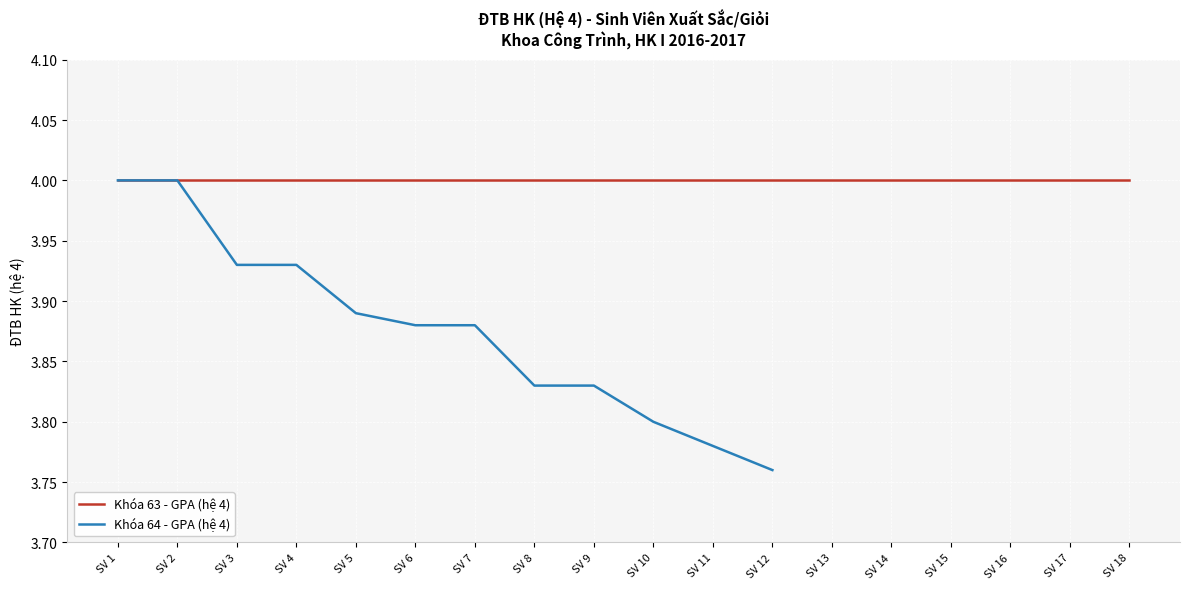

The value of Khóa 64 - GPA (hệ 4) at SV 11 is 5.6. True or false?

False